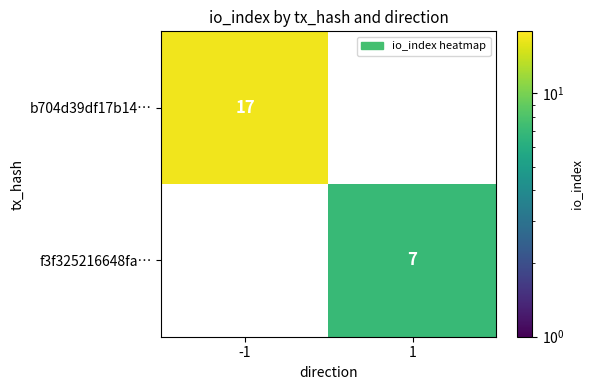

Is it true that b704d39df17b14… equals 17 at -1?

True